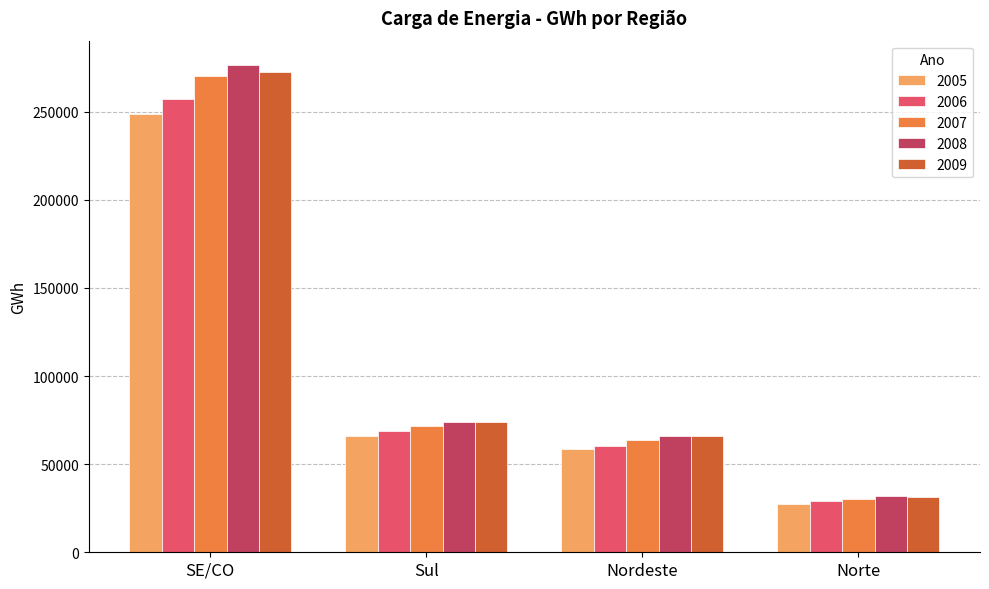

What position from the left is Norte?

4